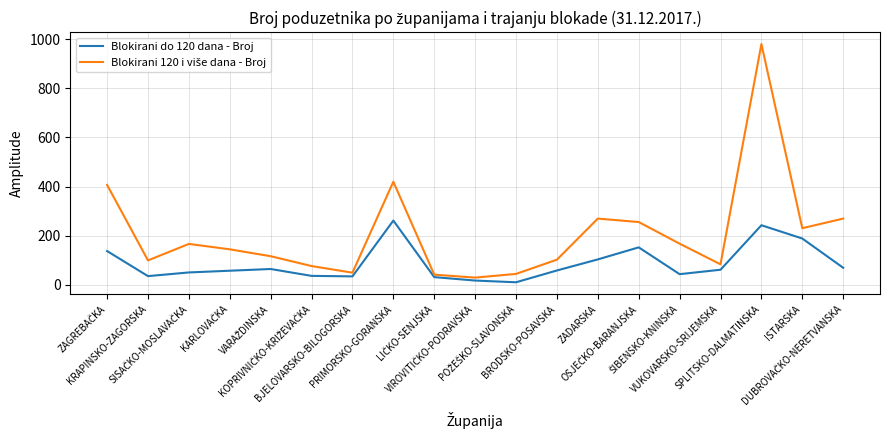

What is the greatest value displayed?

980